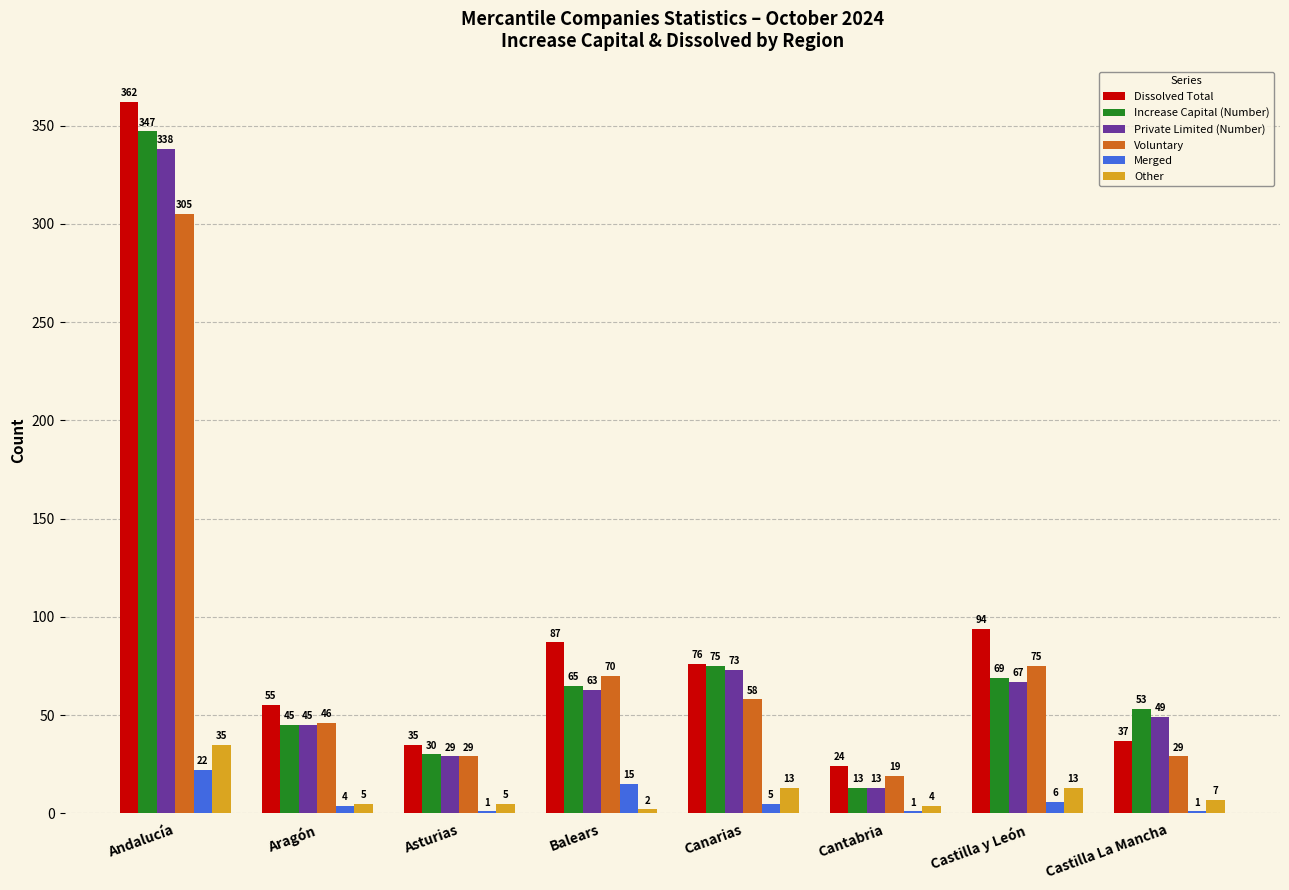

What is the total value across all series at Castilla y León?

324